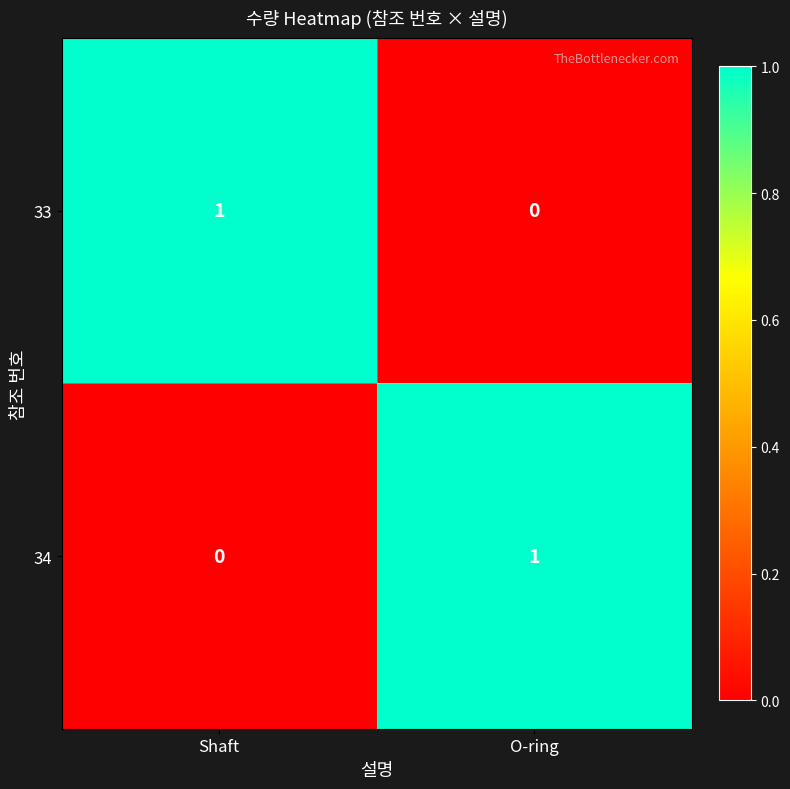

True or false: 34 has a value of 0 at Shaft.

True